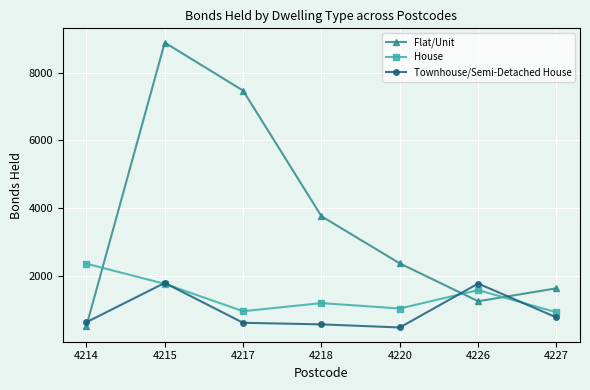

At which category does Flat/Unit reach its first local peak?

4215